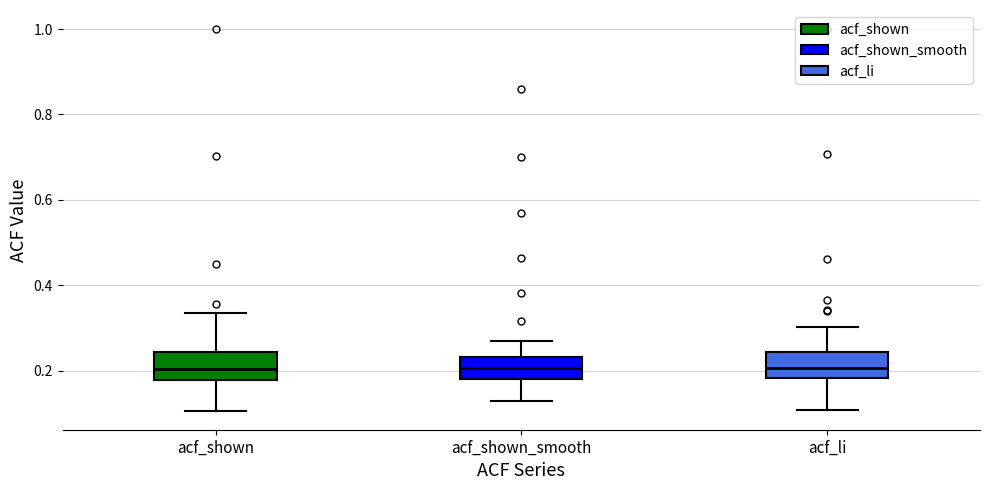

Where does the upper whisker of the box for acf_shown_smooth end on the y-axis? The values are not printed on the chart, so give them approximately, as read against the axis.

0.26